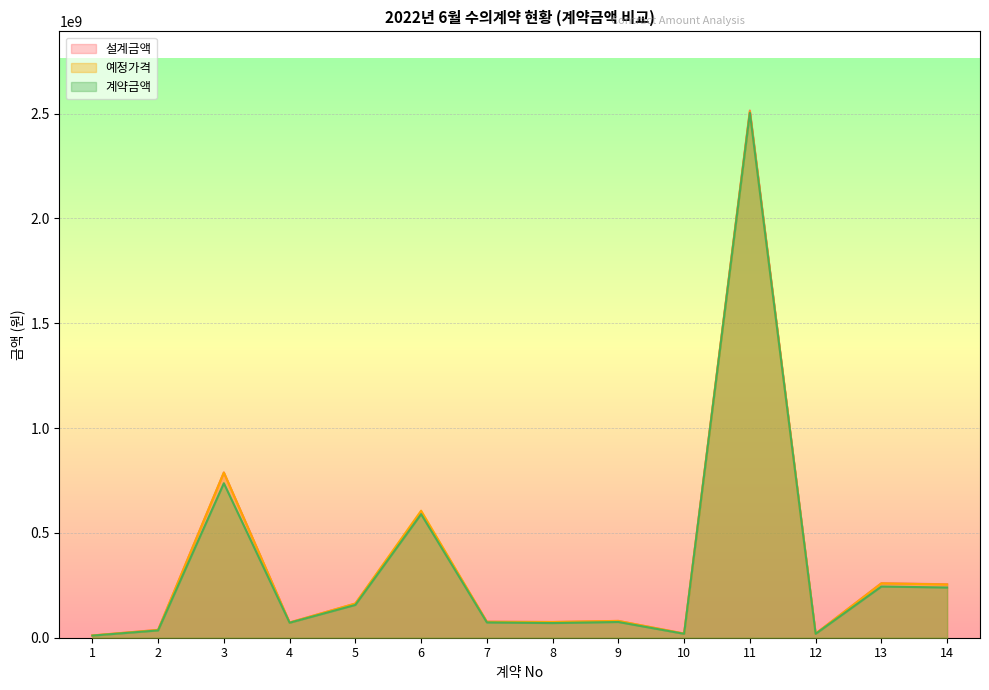

What is the difference between the second highest and second lowest values in the 설계금액 series?

768524000